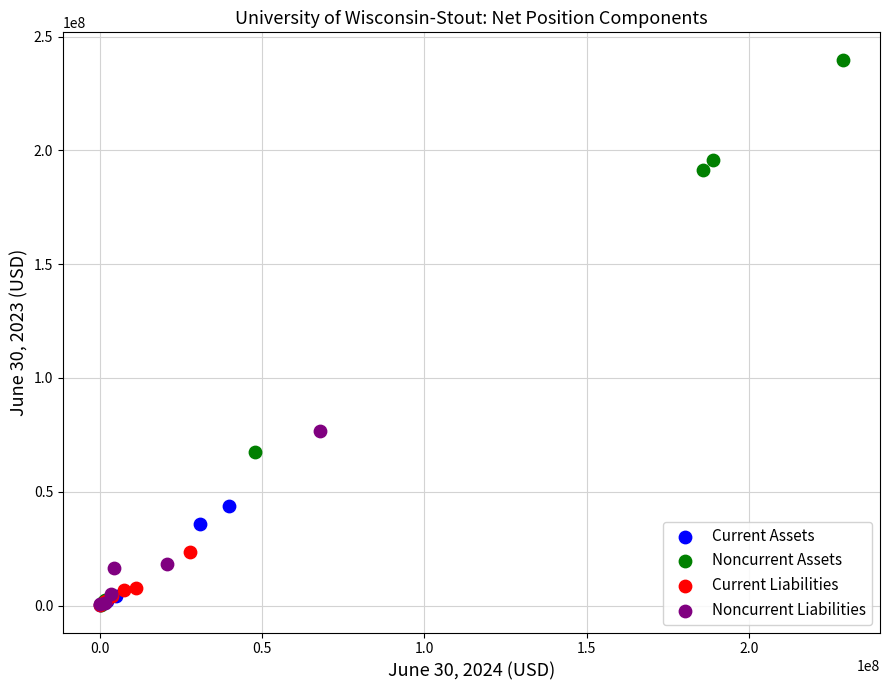

Which series has the largest Y range (max minus min)?

Noncurrent Assets